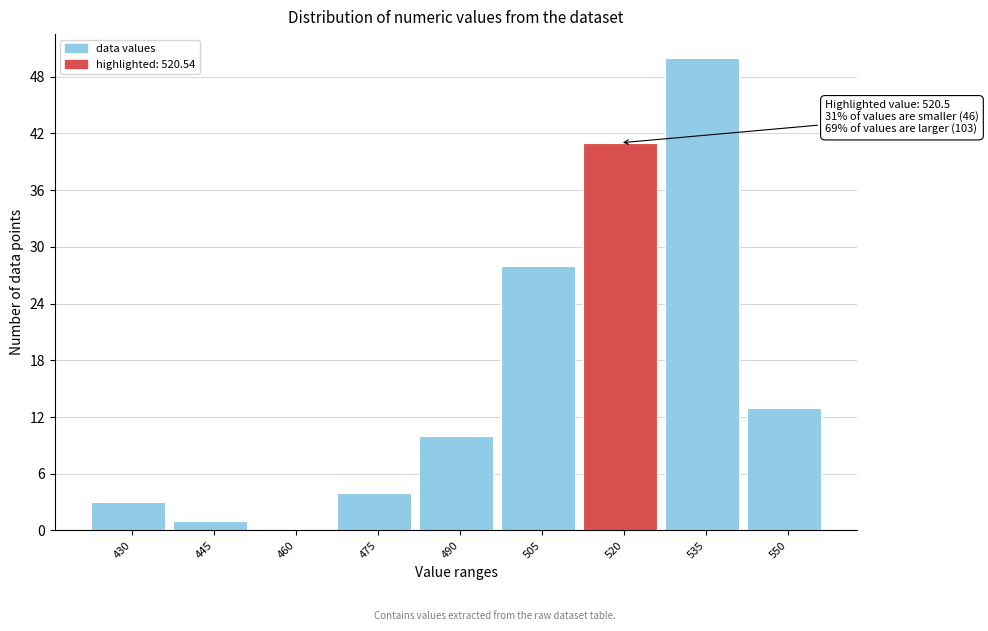

Reading left to right, extract all data points from this chart.

430=3	445=1	460=0	475=4	490=10	505=28	520=41	535=50	550=13